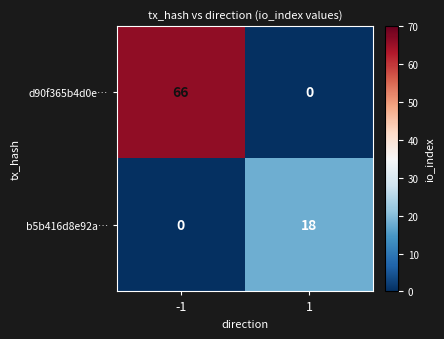

What is the total value across all series at 1?

18